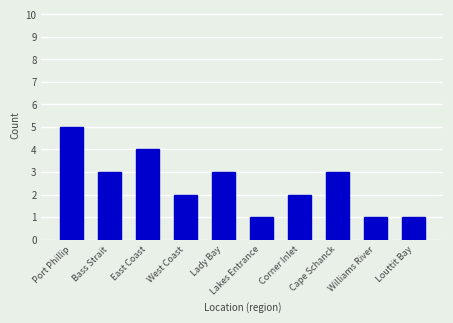

True or false: the data shows 1 at Louttit Bay.

True